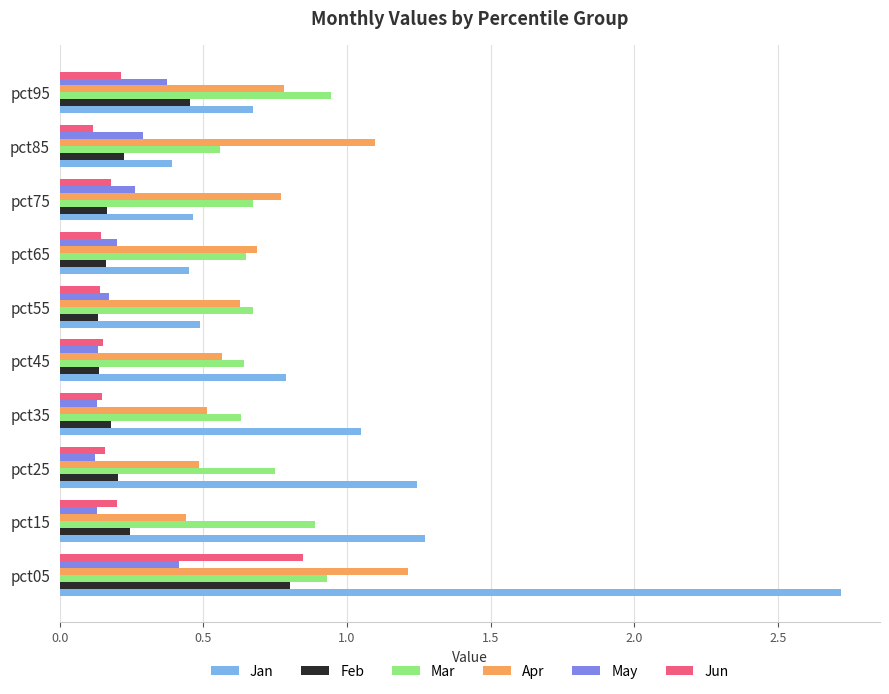

The Feb series shows 0.2 at pct25. True or false?

True